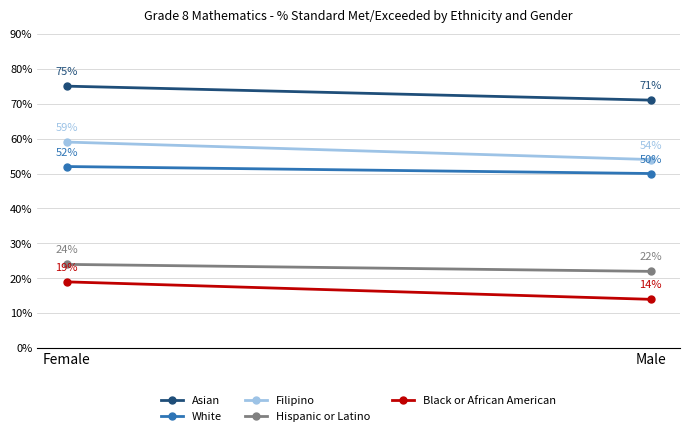

What is the sum of all Hispanic or Latino values?

46